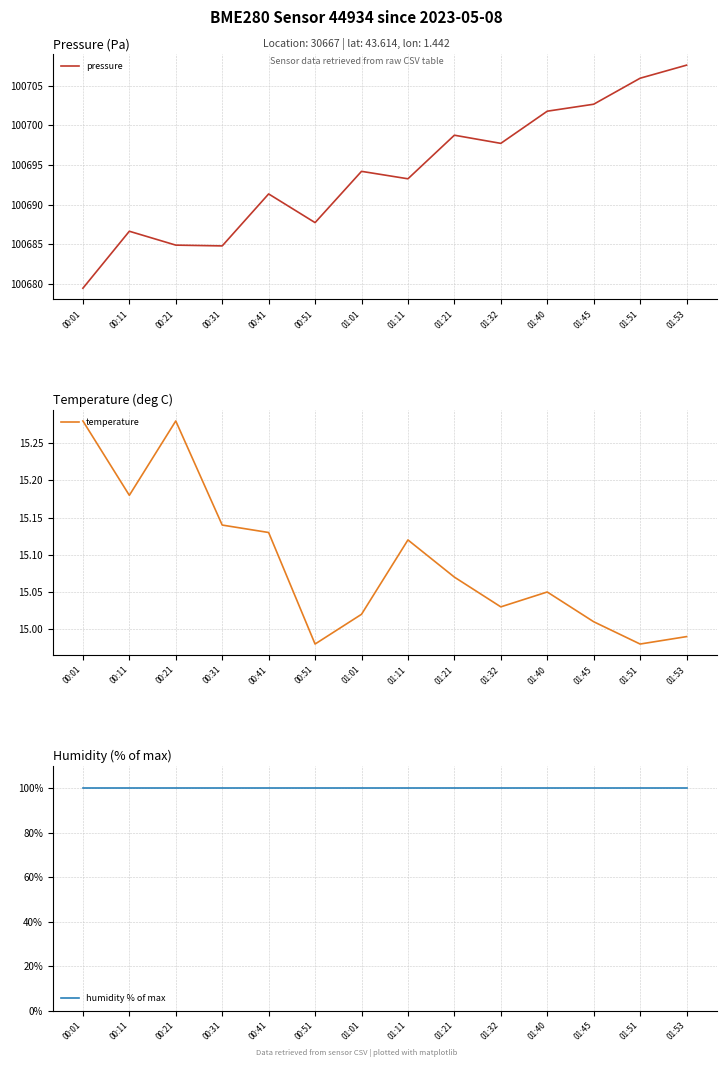

What is the sum of all humidity % of max values?

1400.0